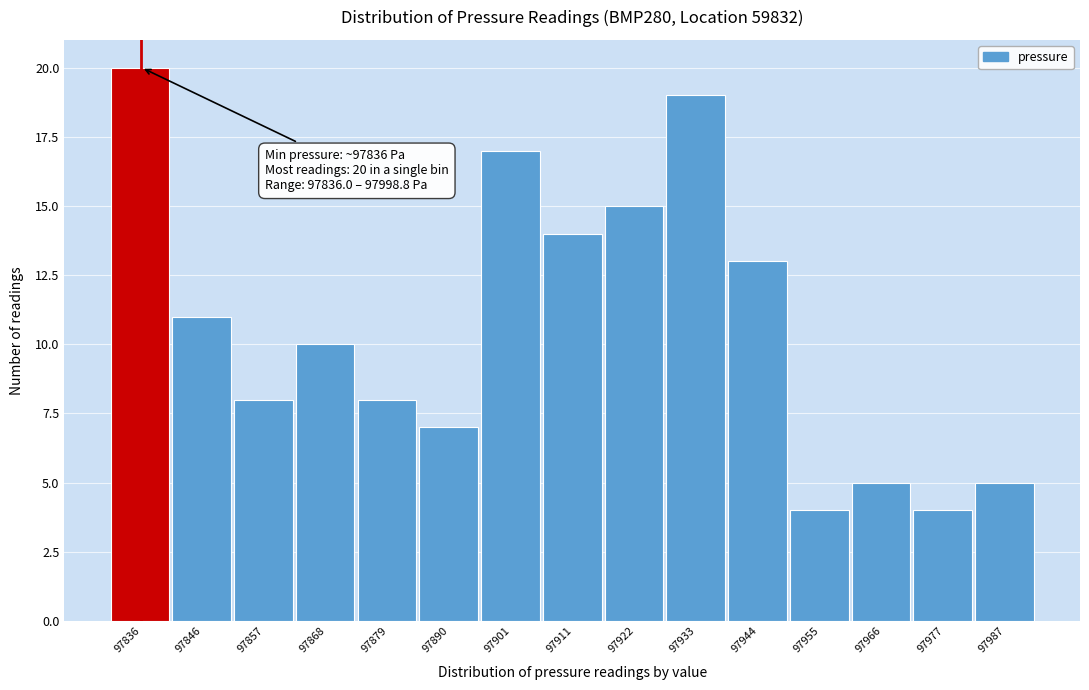

Reading left to right, extract all data points from this chart.

20	11	8	10	8	7	17	14	15	19	13	4	5	4	5